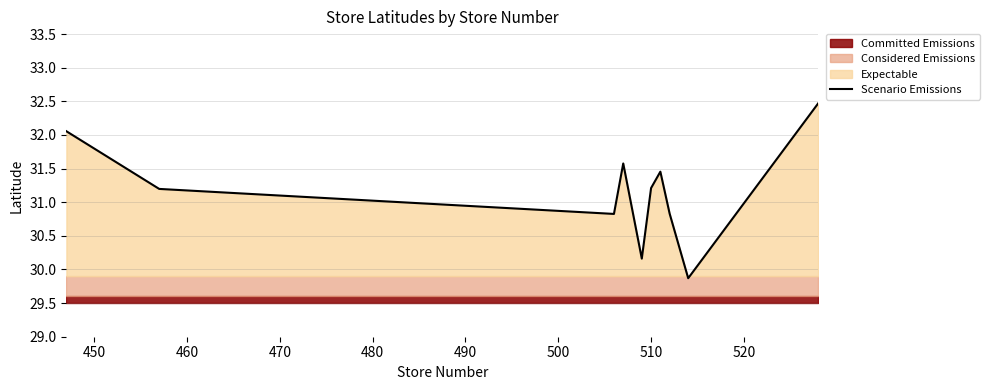

What is the maximum value for Scenario Emissions?

32.5